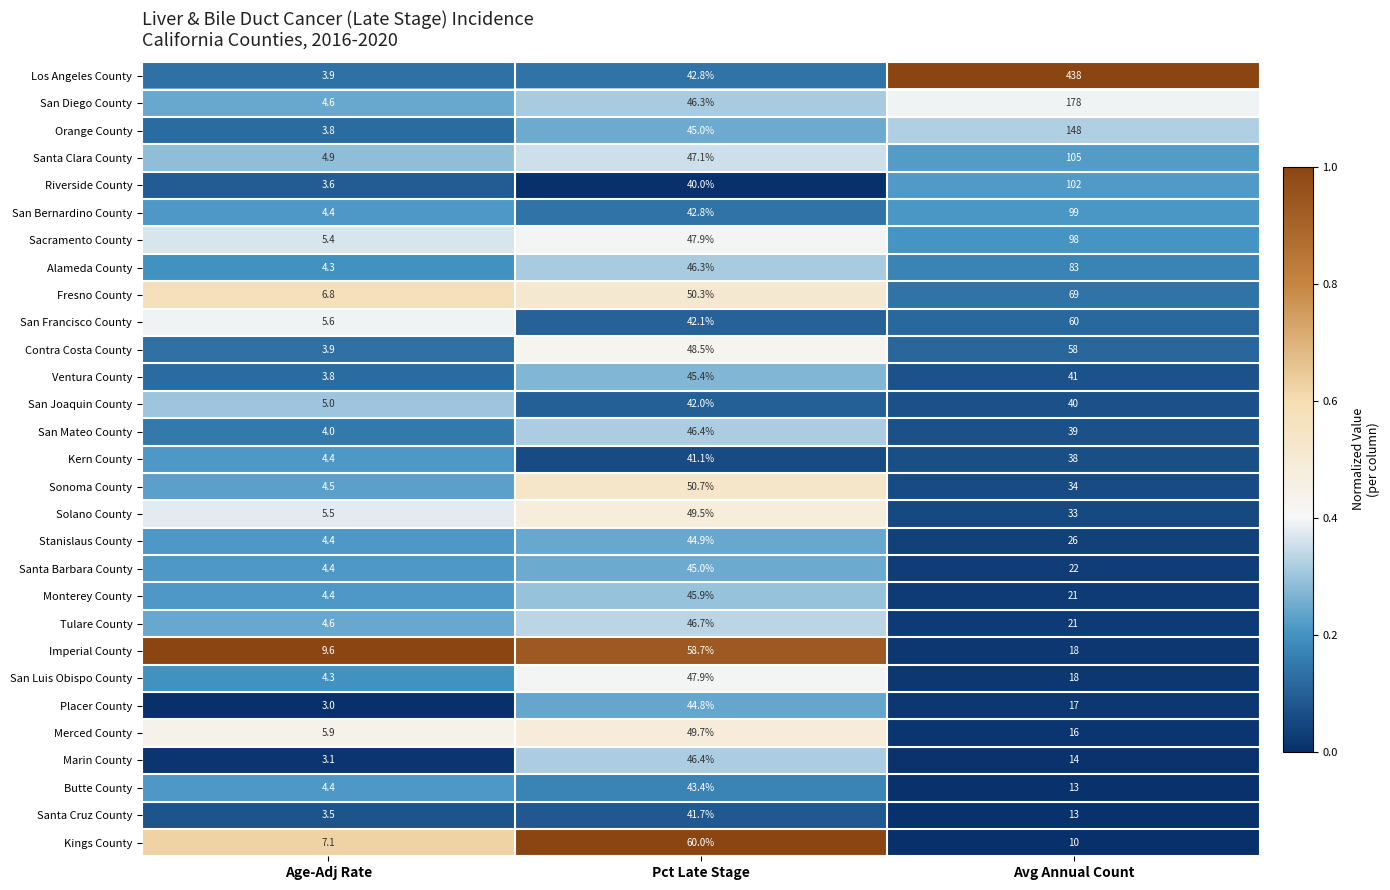

What is the average value of the Solano County series?

29.3